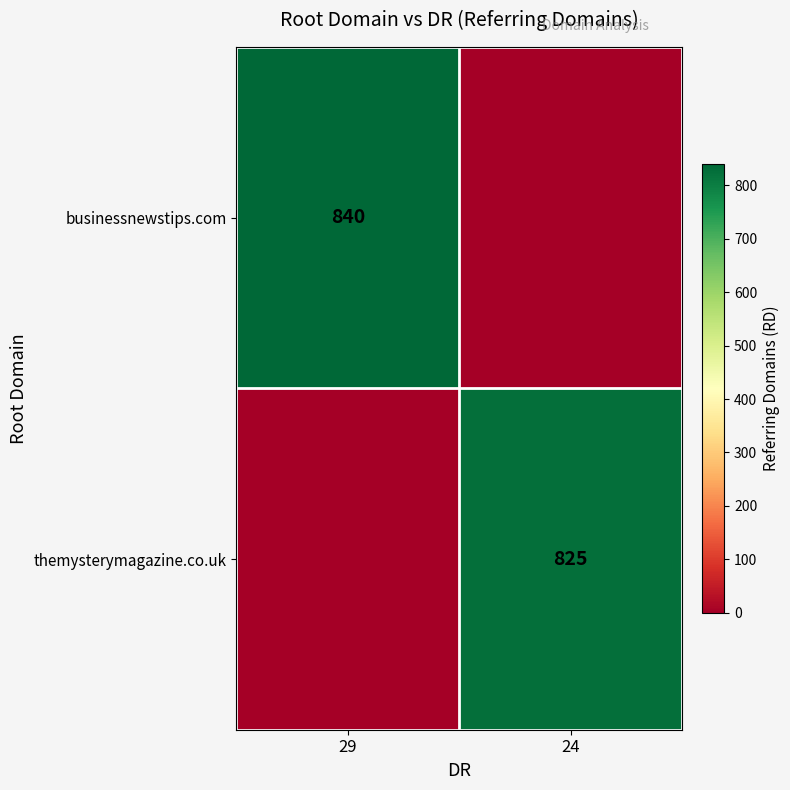

The businessnewstips.com series shows 840 at 29. True or false?

True